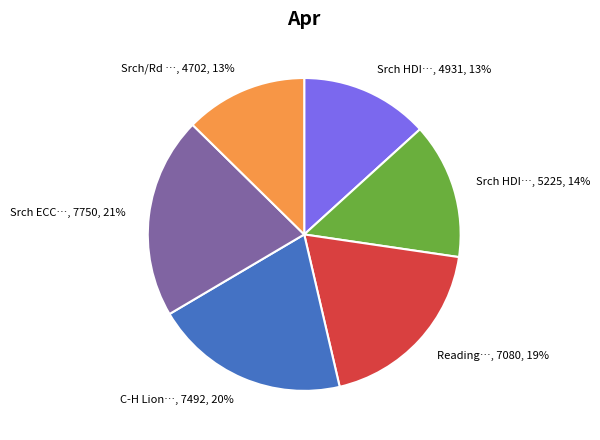

Is there a majority slice in this chart?

No